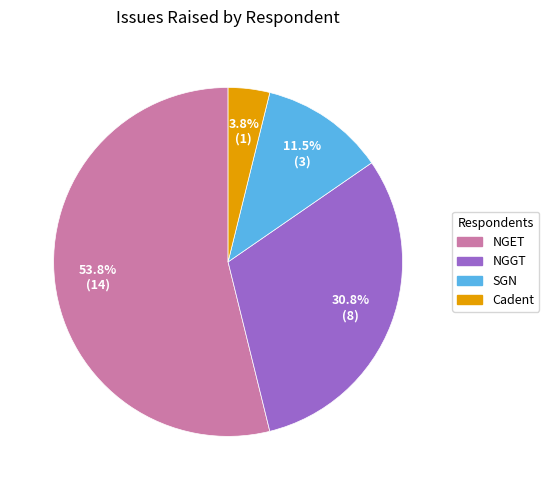

Is there any slice that represents more than half of the pie?

Yes